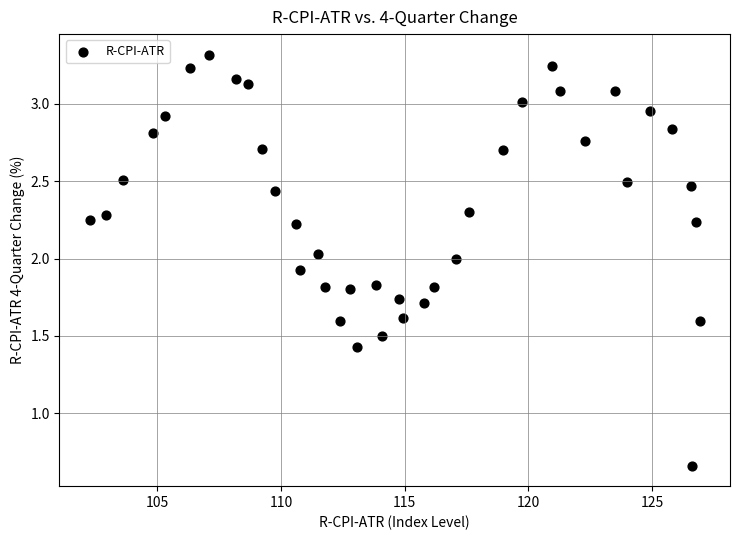

What is the range of X values (max minus min)?

24.6